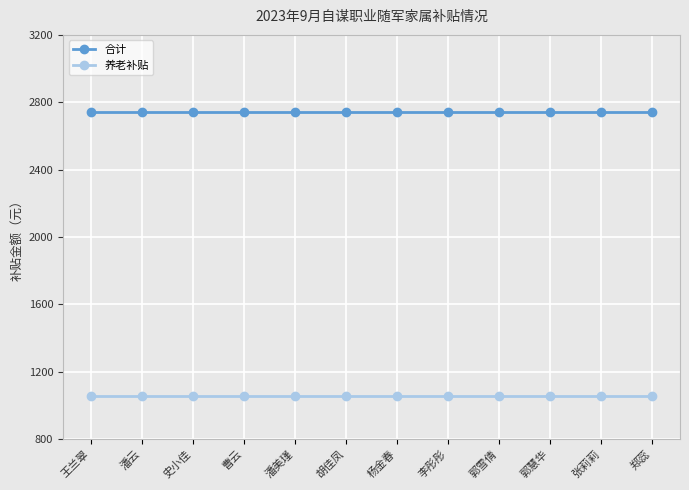

Rank the series by their maximum value, from highest to lowest.

合计, 养老补贴